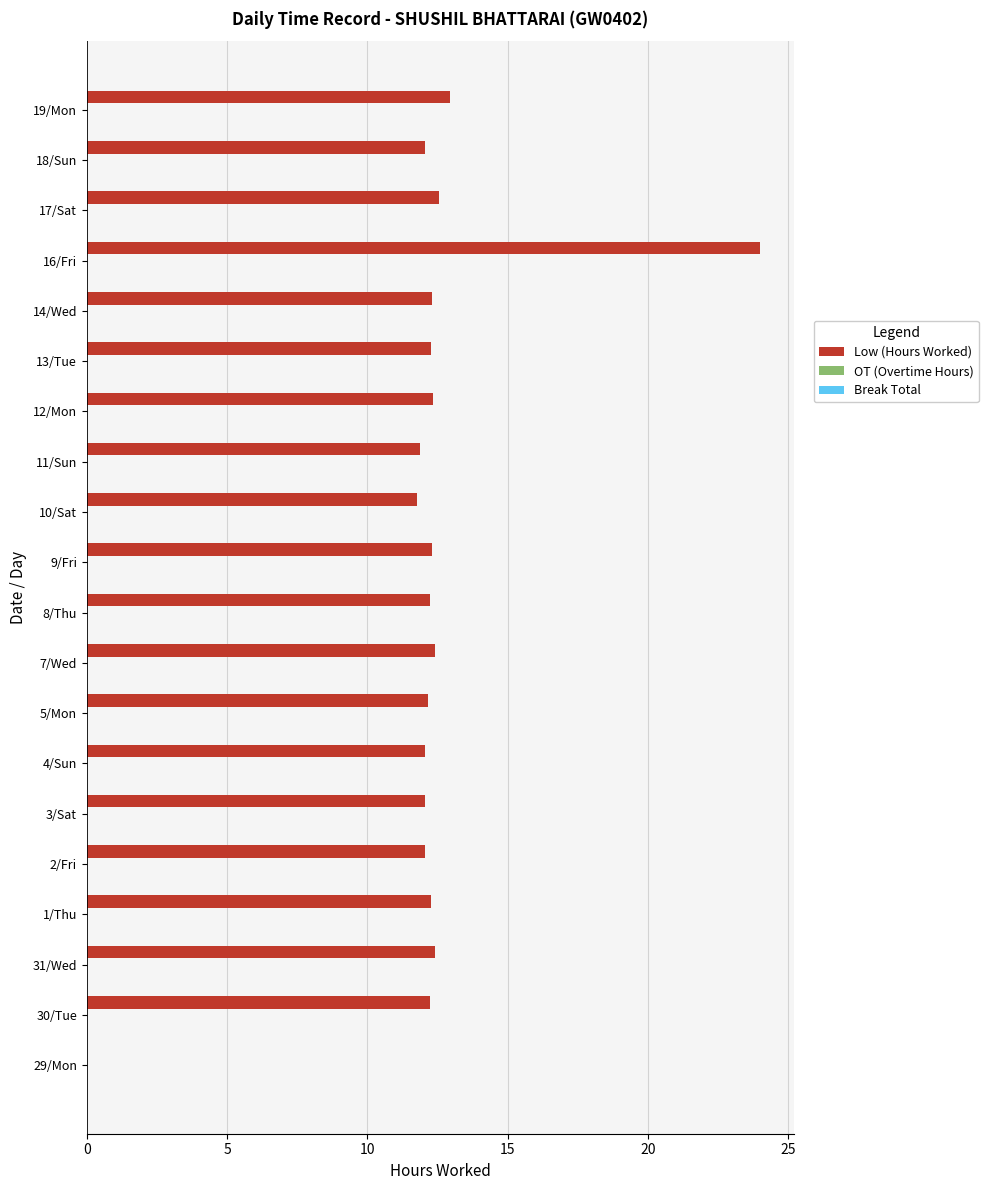

The chart shows a value of 4.6 at 31/Wed. True or false?

False